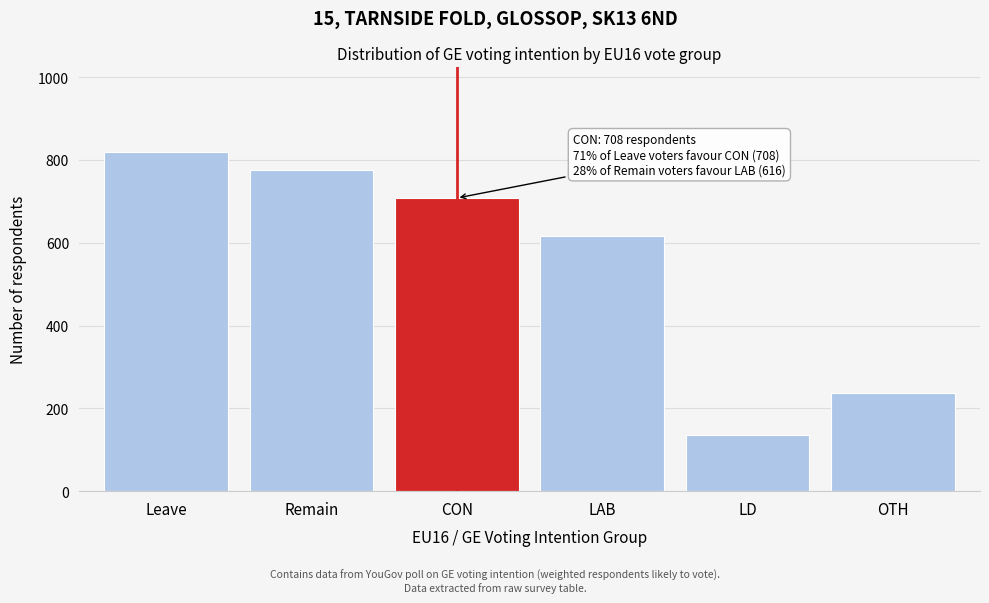

Reading right to left, transcribe all the data shown in this chart.

OTH=237	LD=135	LAB=616	CON=708	Remain=776	Leave=819